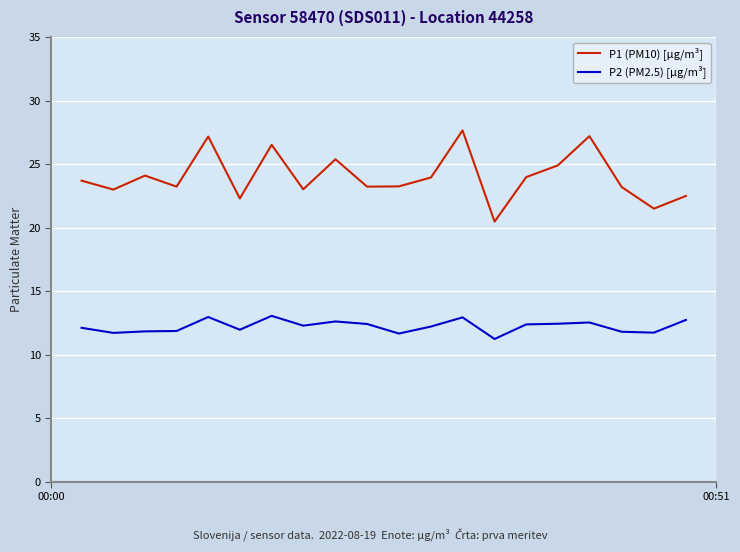

List the series in order of their peak value, highest first.

P1 (PM10) [µg/m³], P2 (PM2.5) [µg/m³]